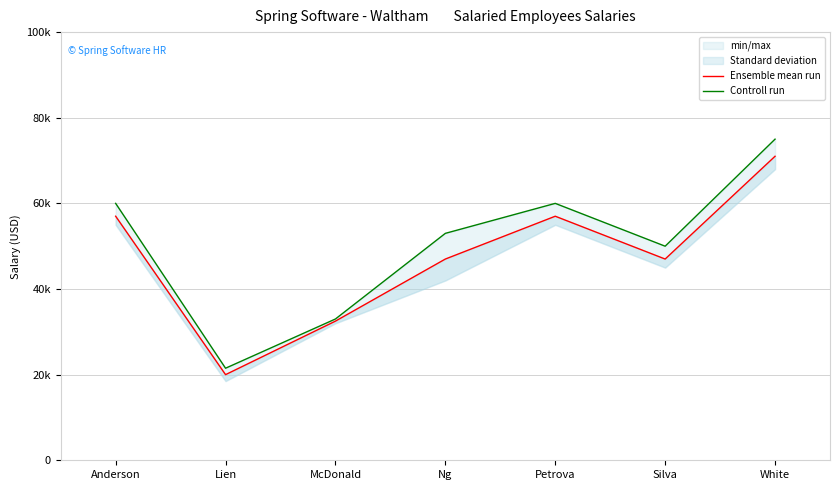

The value of Controll run at Lien is 21500. True or false?

True